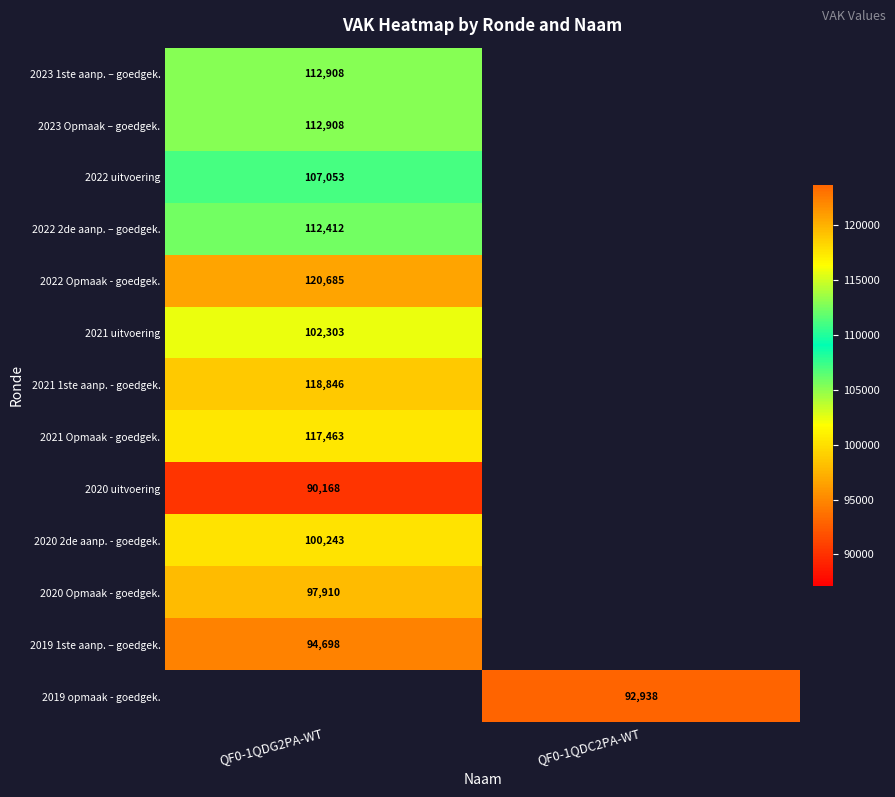

At how many categories does at least one series exceed 91446?

2